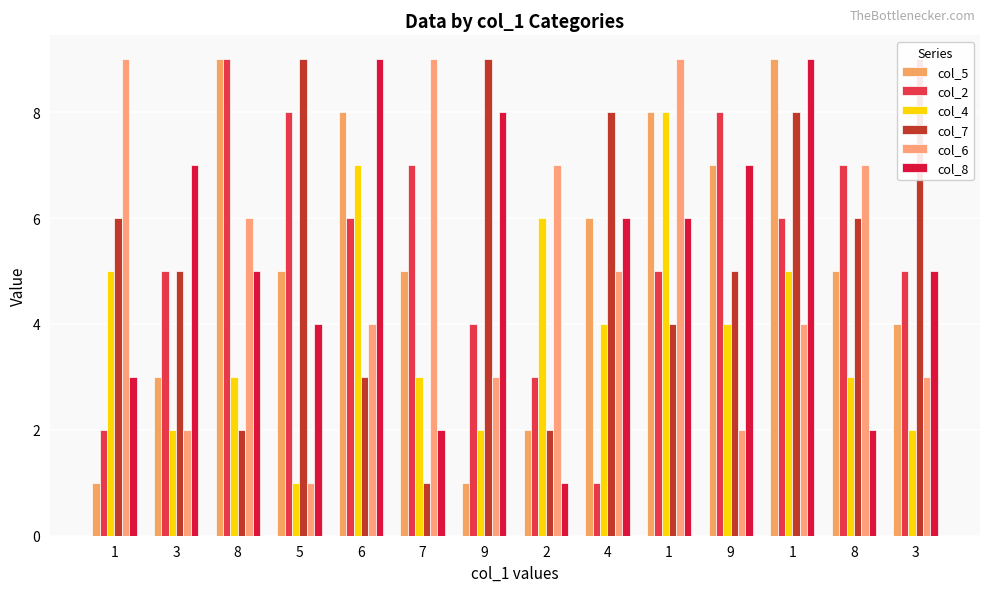

Rank the series at 5 from highest to lowest value.

col_7, col_2, col_5, col_8, col_4, col_6